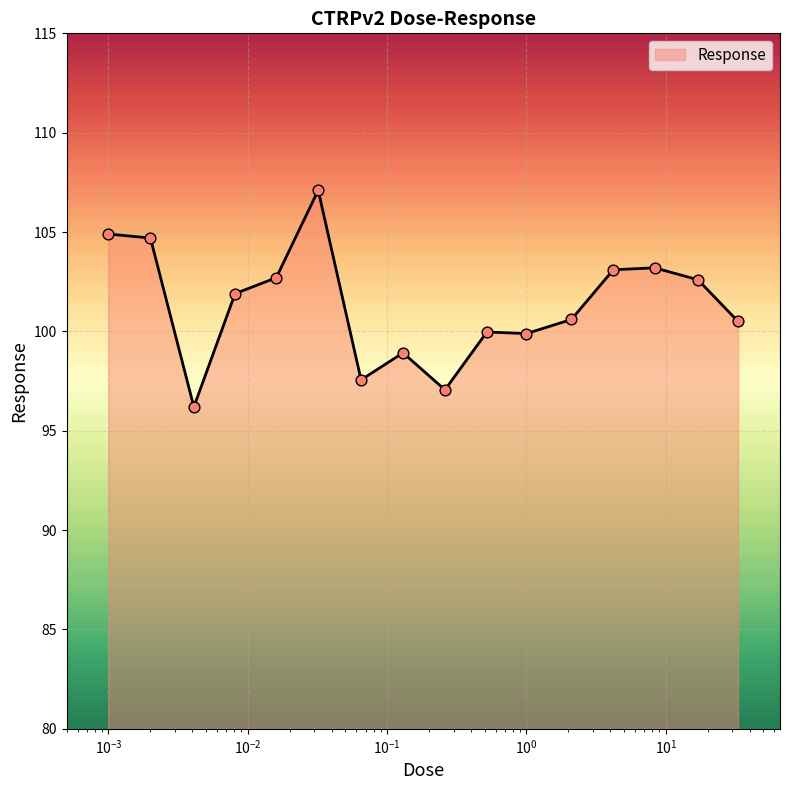

What is the greatest value displayed?

107.1